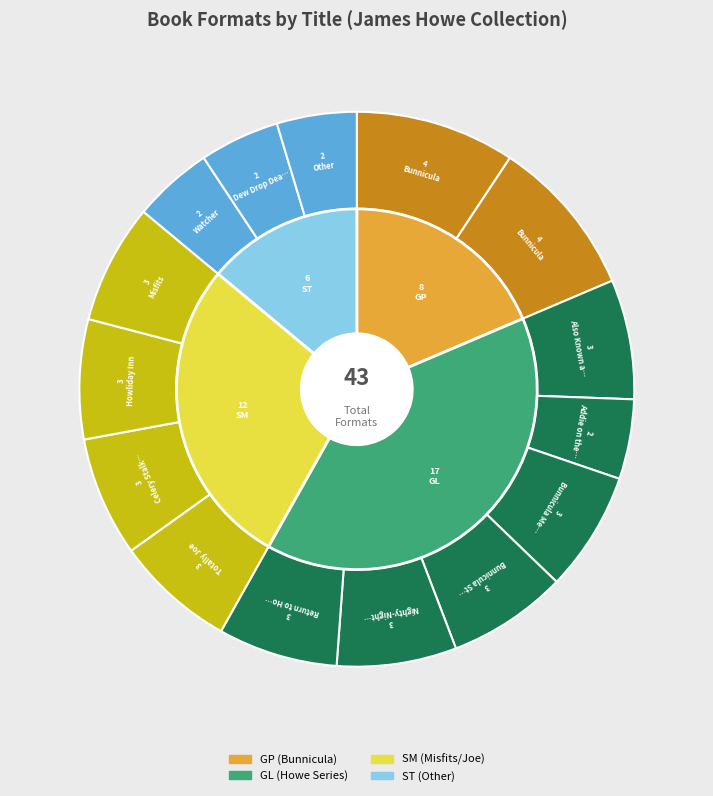

Does Bunnicula Meets Edgar Allan Crow represent more than half of the total?

No